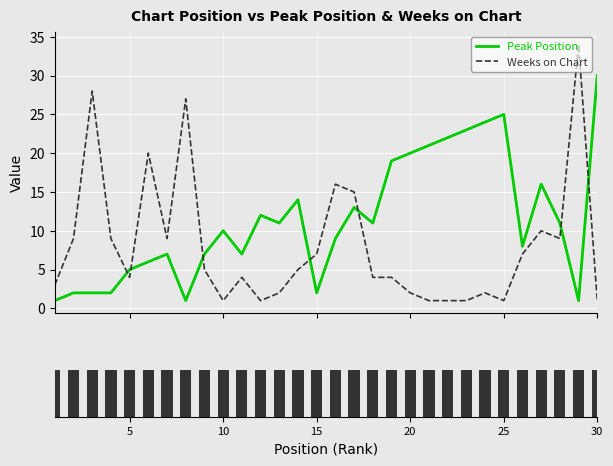

True or false: Weeks on Chart and Peak Position cross at least once.

True